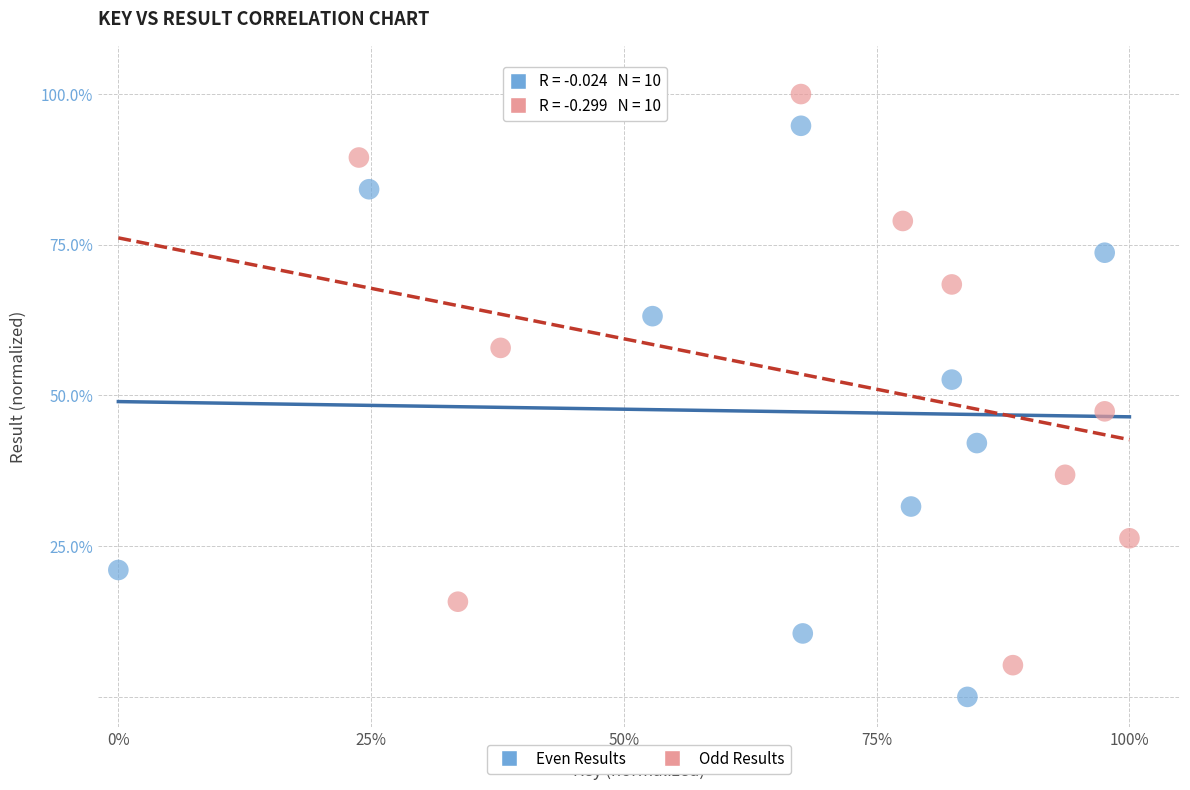

Which series contains the lowest Y value?

Even Results